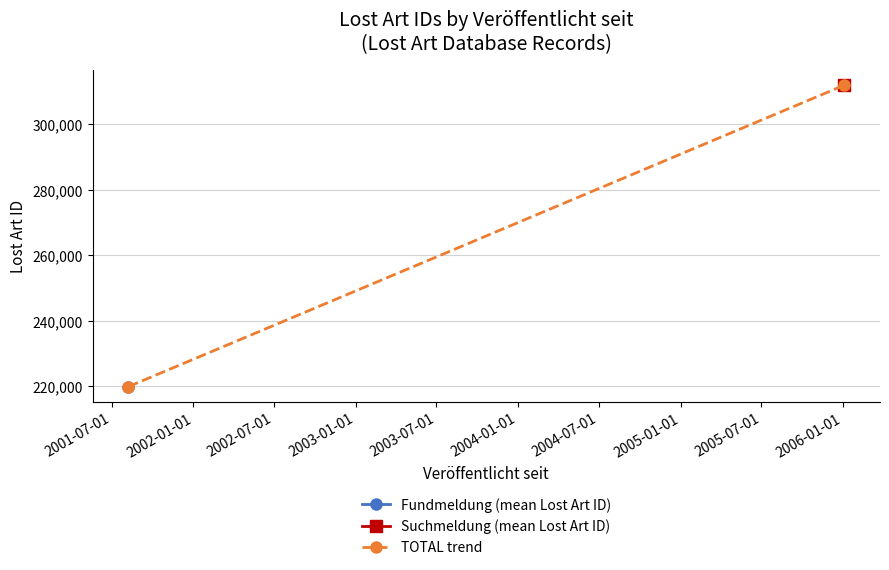

Is this an area chart (filled region under the line)?

No